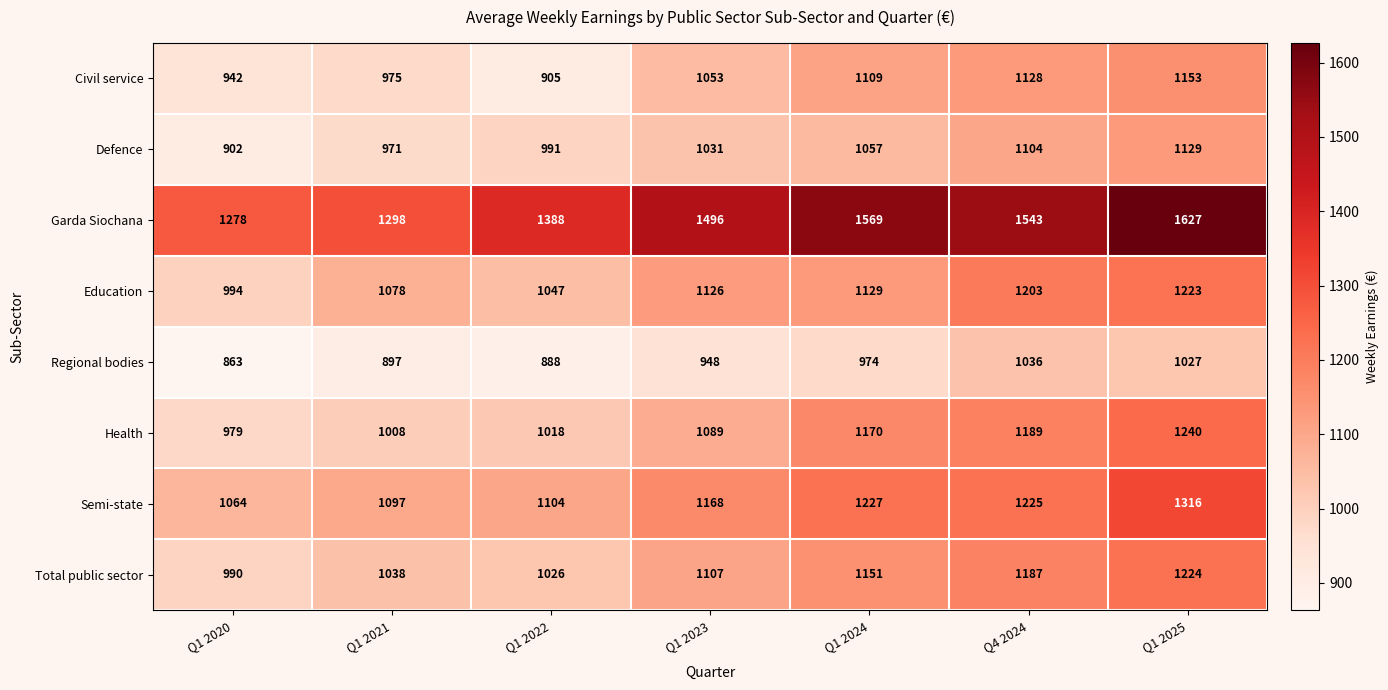

At Q1 2023, list the series in order from smallest to largest.

Regional bodies, Defence, Civil service, Health, Total public sector, Education, Semi-state, Garda Siochana